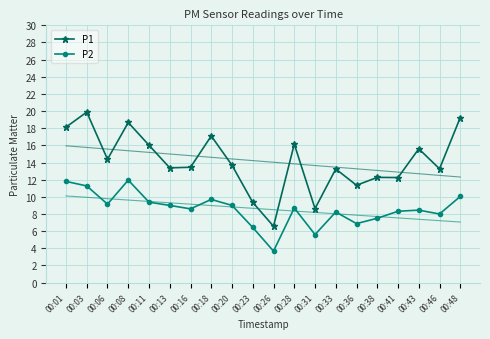

True or false: P2 has more than 0 points higher than both neighbors.

True